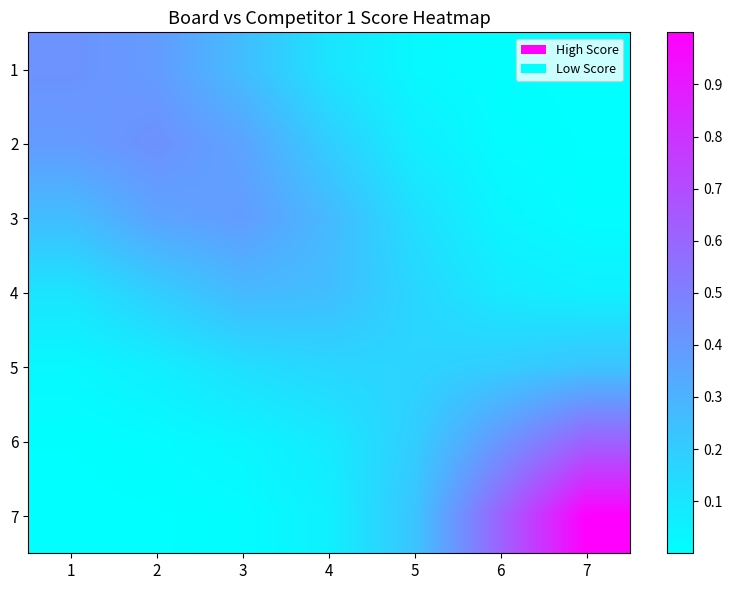

Reading right to left, extract all data points from this chart.

1: 7=0.0	6=0.0	5=0.0	4=0.1	3=0.3	2=0.4	1=0.4
2: 7=0.0	6=0.0	5=0.1	4=0.2	3=0.4	2=0.4	1=0.4
3: 7=0.0	6=0.0	5=0.1	4=0.3	3=0.4	2=0.4	1=0.3
4: 7=0.1	6=0.1	5=0.2	4=0.3	3=0.3	2=0.2	1=0.1
5: 7=0.2	6=0.2	5=0.2	4=0.2	3=0.1	2=0.1	1=0.0
6: 7=0.6	6=0.4	5=0.2	4=0.1	3=0.0	2=0.0	1=0.0
7: 7=1.0	6=0.6	5=0.2	4=0.1	3=0.0	2=0.0	1=0.0